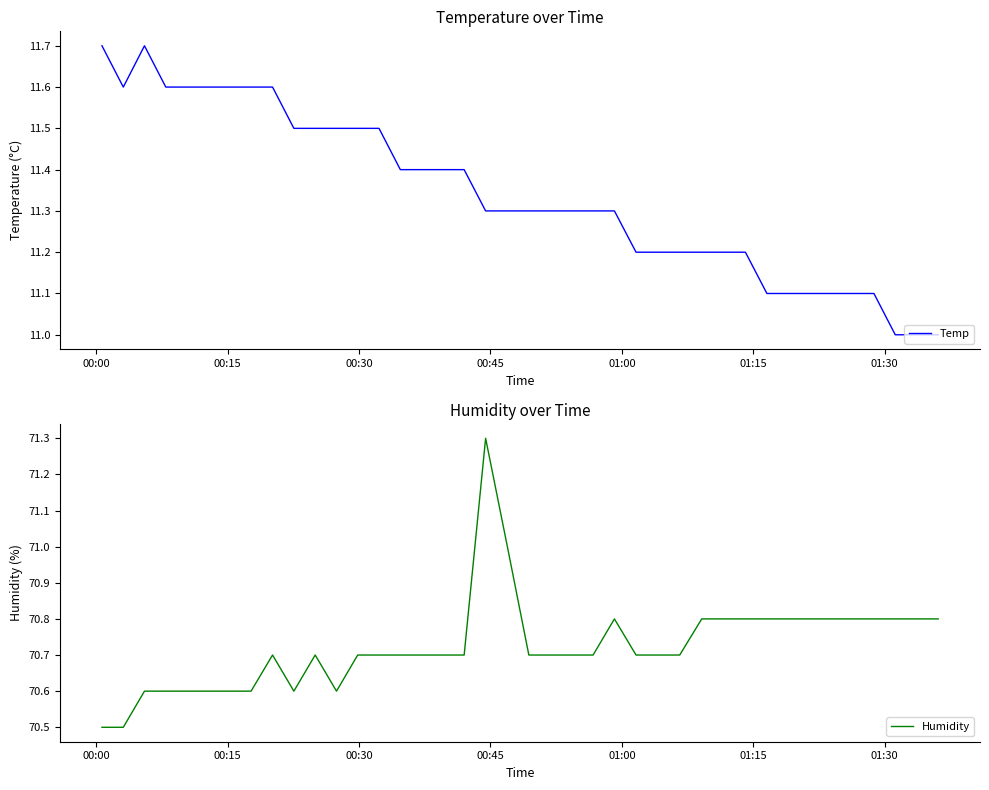

What is the minimum value for Temp?

11.0